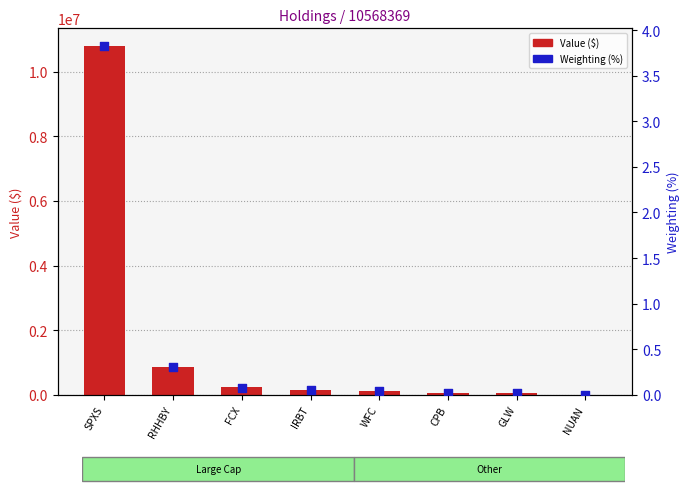

Which series reaches the minimum Y coordinate?

Weighting (%)